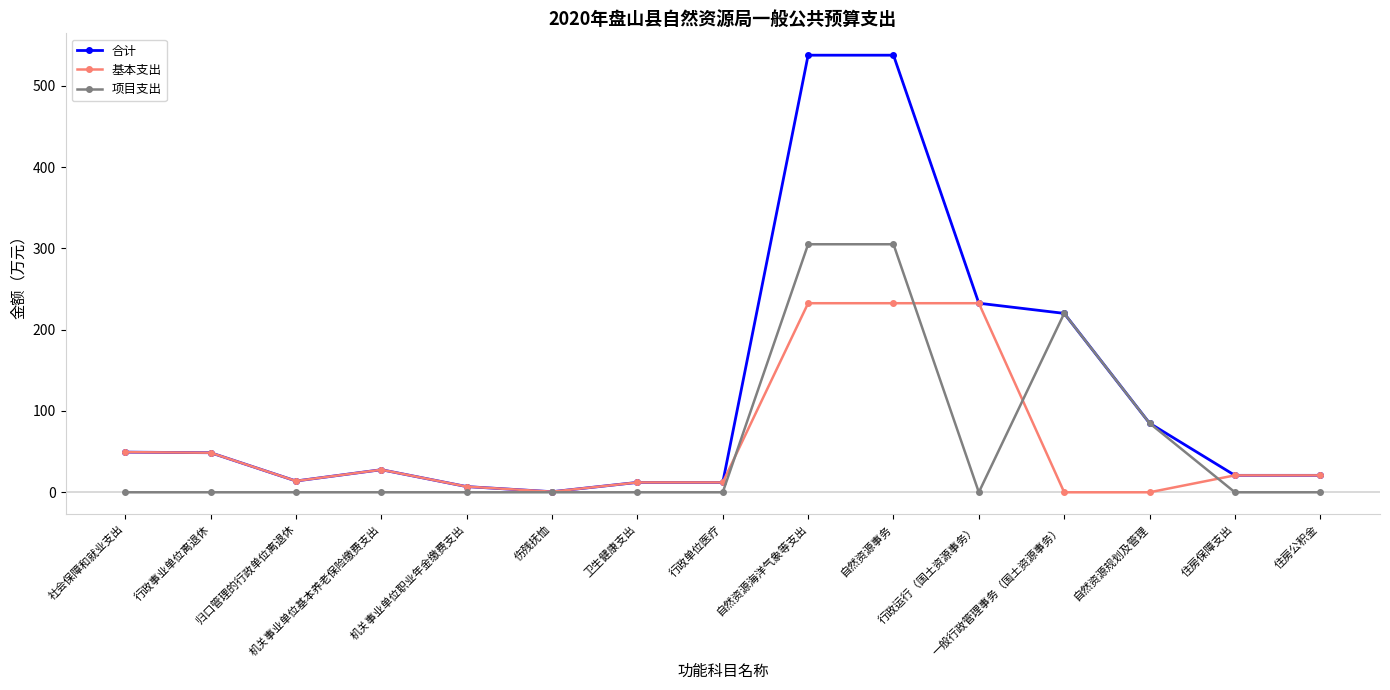

What is the label of the 15th point from the left?

住房公积金